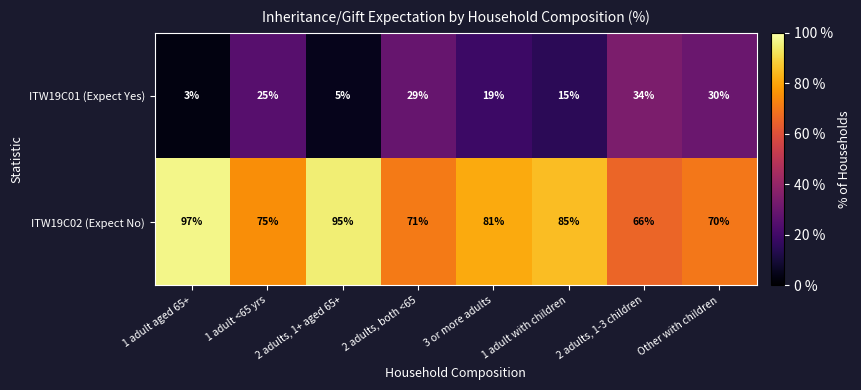

At how many categories does at least one series exceed 15?

8